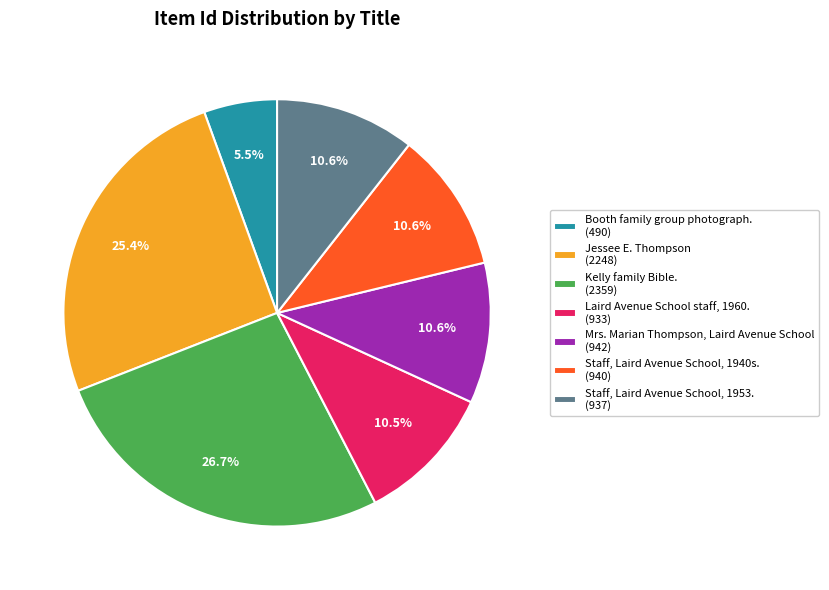

What is the ratio of the value at Staff, Laird Avenue School, 1953. (937) to the value at Laird Avenue School staff, 1960. (933)?

1.0